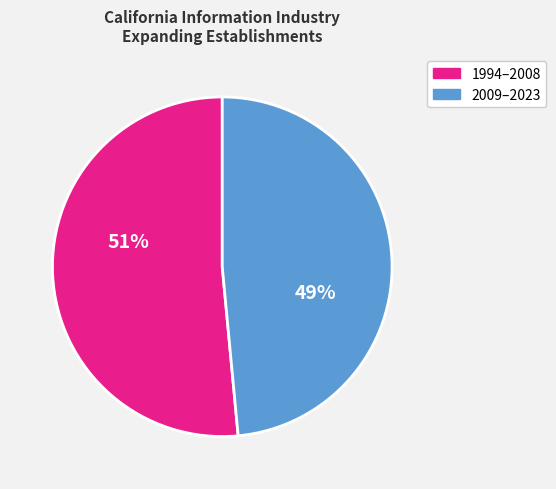

To the nearest percent, what is the average slice percentage?

50%